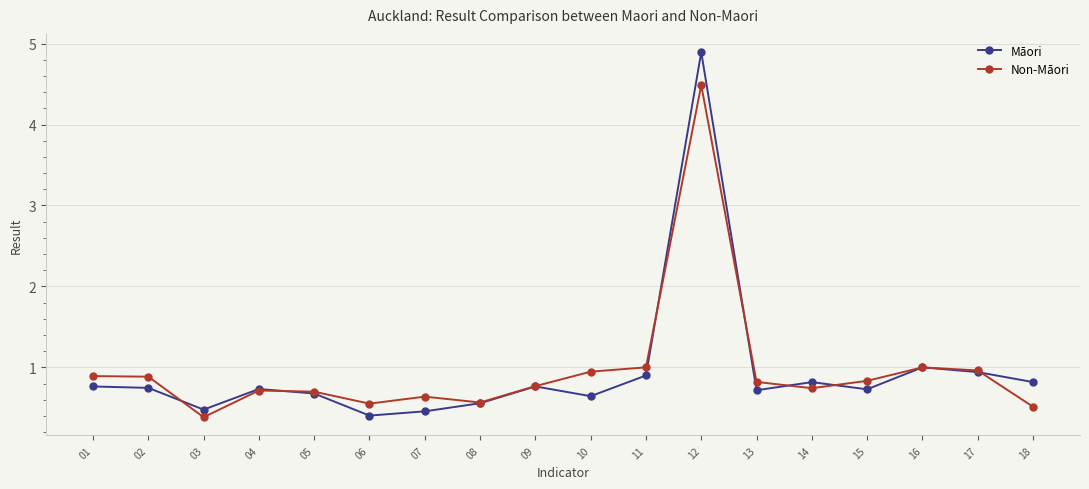

What is the difference between the second highest and minimum values in the Māori series?

0.6